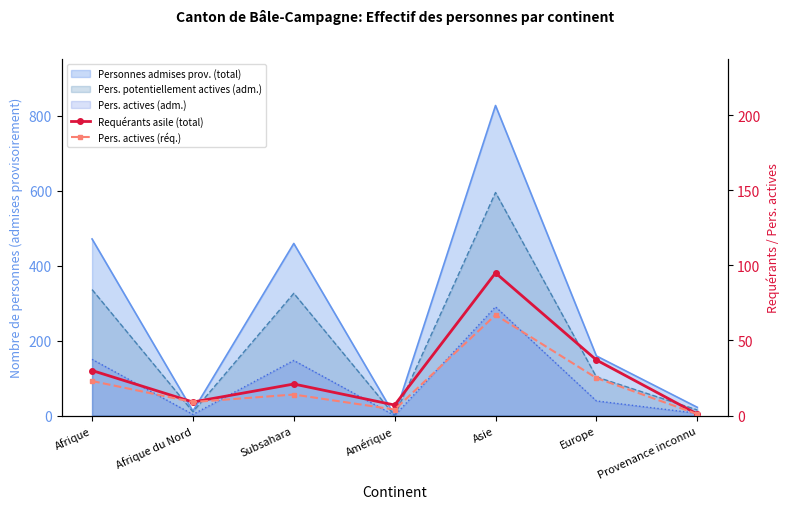

At which category does the chart reach its minimum across all series?

Provenance inconnu